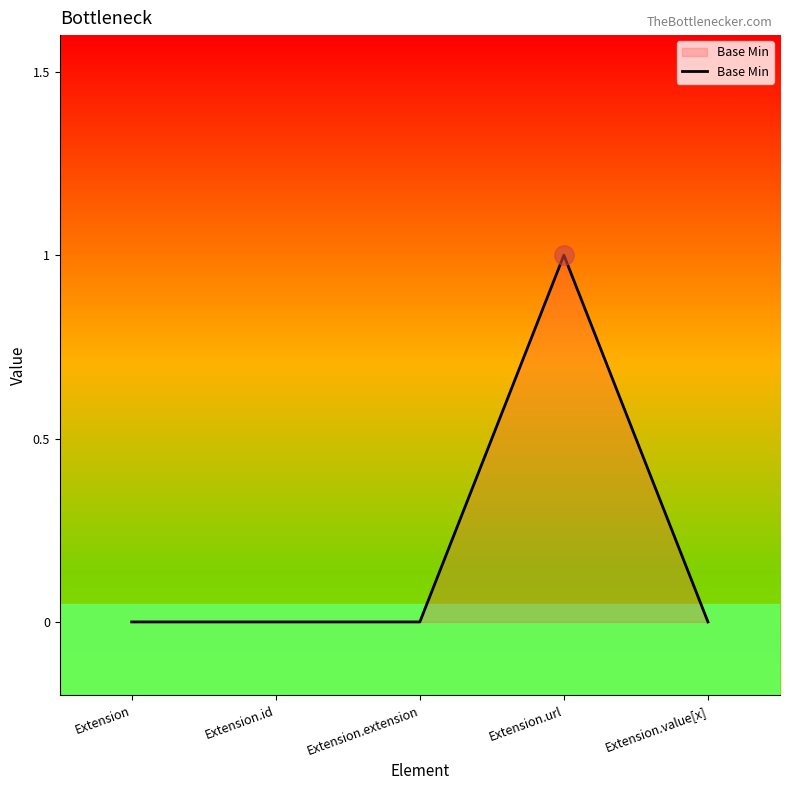

Reading right to left, list all the values displayed in this chart.

0	1	0	0	0